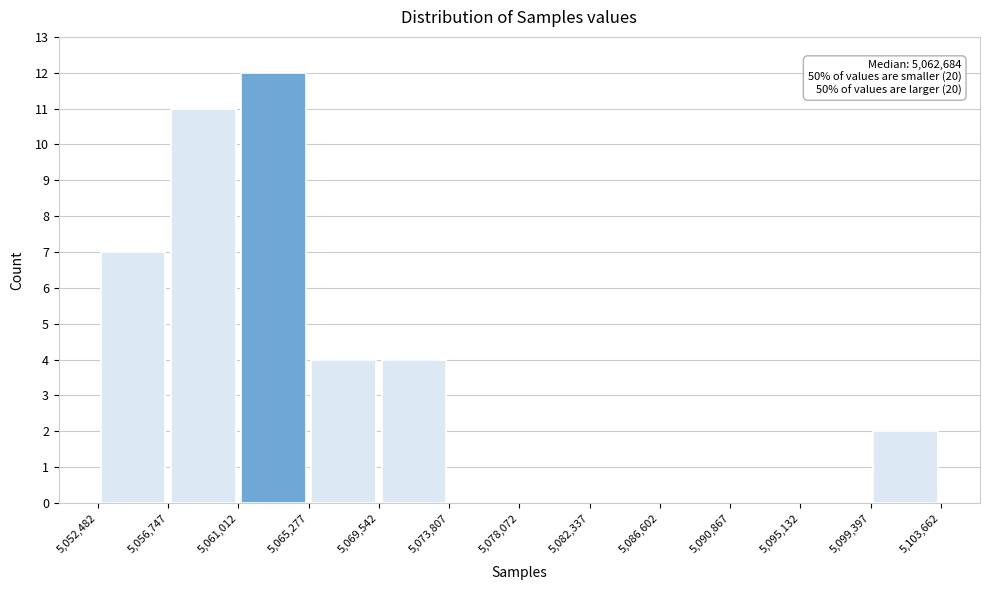

Which range on the x-axis has the tallest bar?

5,061,012 to 5,065,277